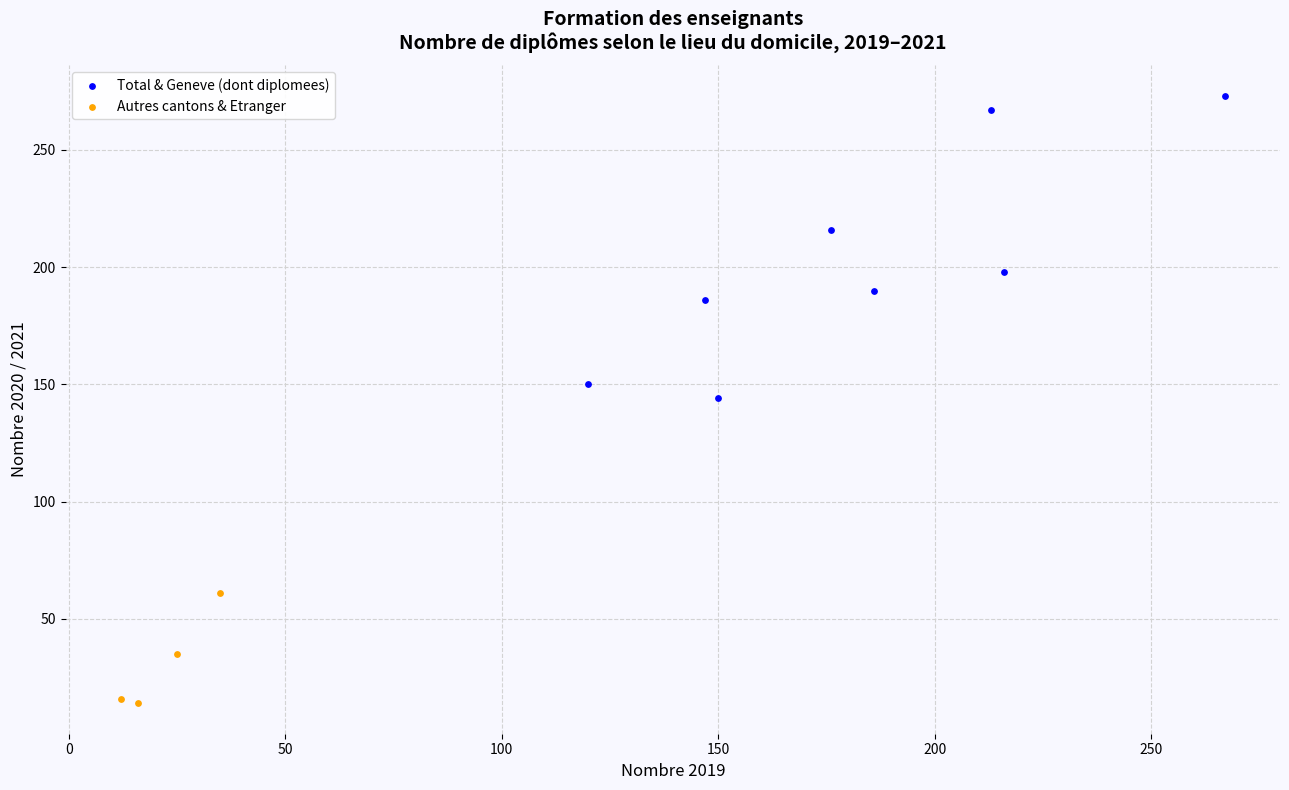

Which series contains the highest Y value?

Total & Geneve (dont diplomees)